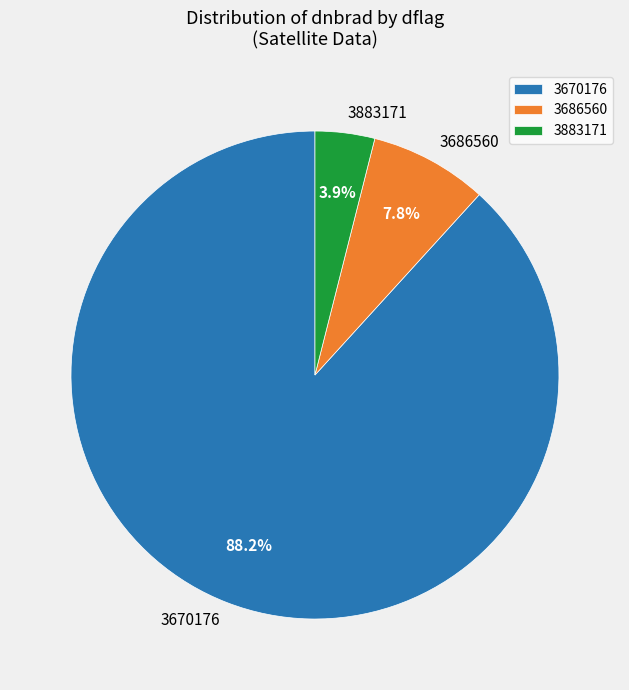

Count the number of slices in the pie.

3